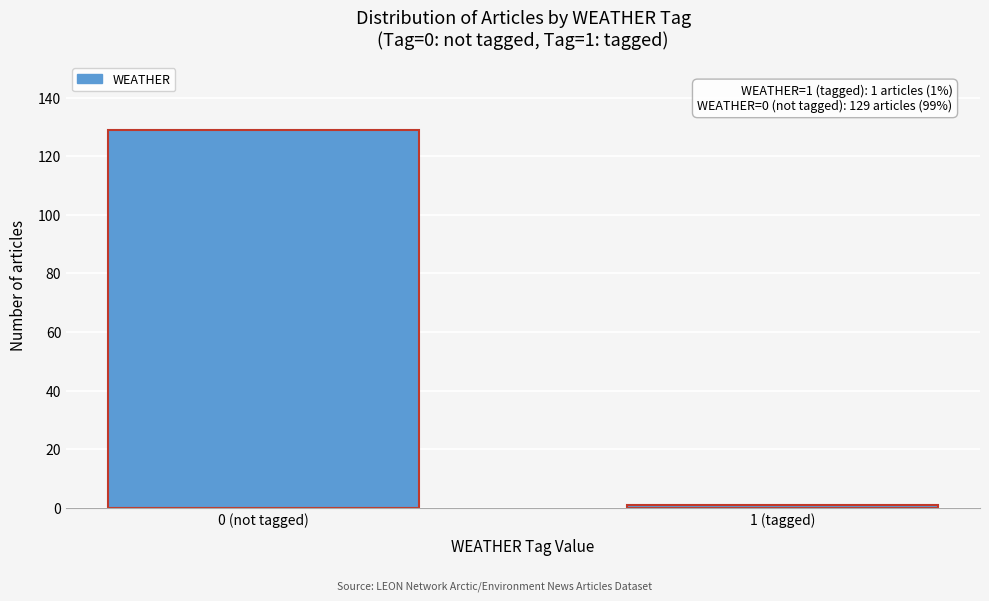

Reading left to right, extract all data points from this chart.

129	1